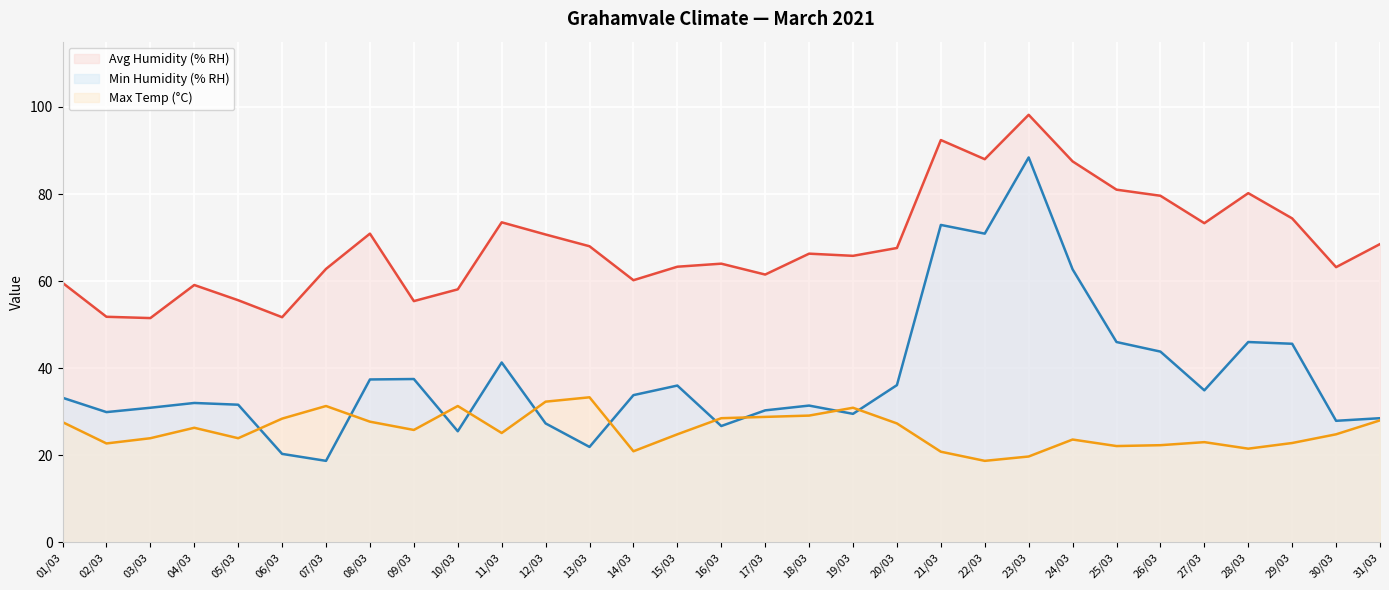

How many lines are shown in the chart?

3